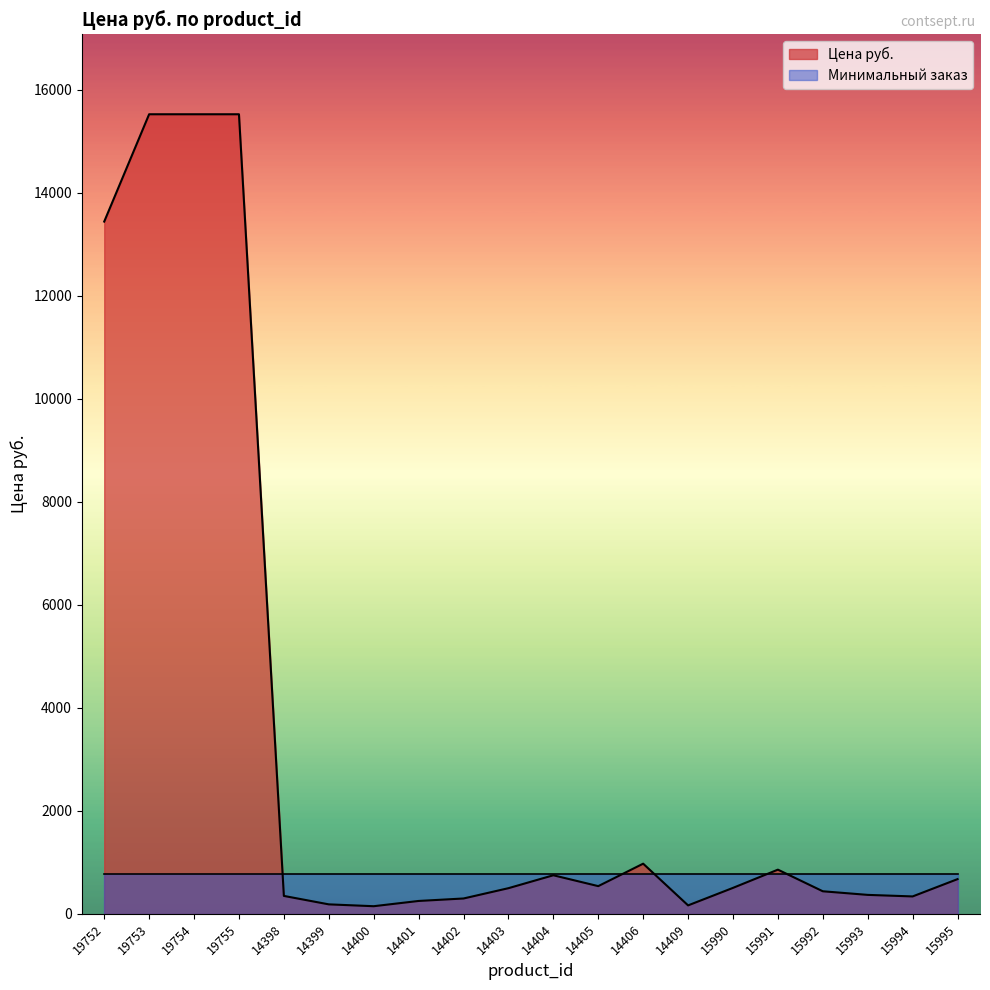

The chart shows a value of 15526 at 19753. True or false?

True